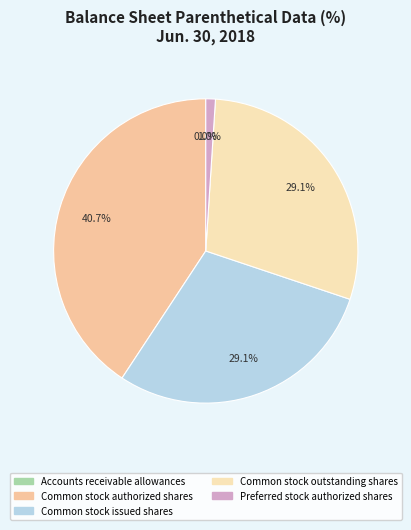

To the nearest percent, what percentage of the pie is Common stock authorized shares?

41%